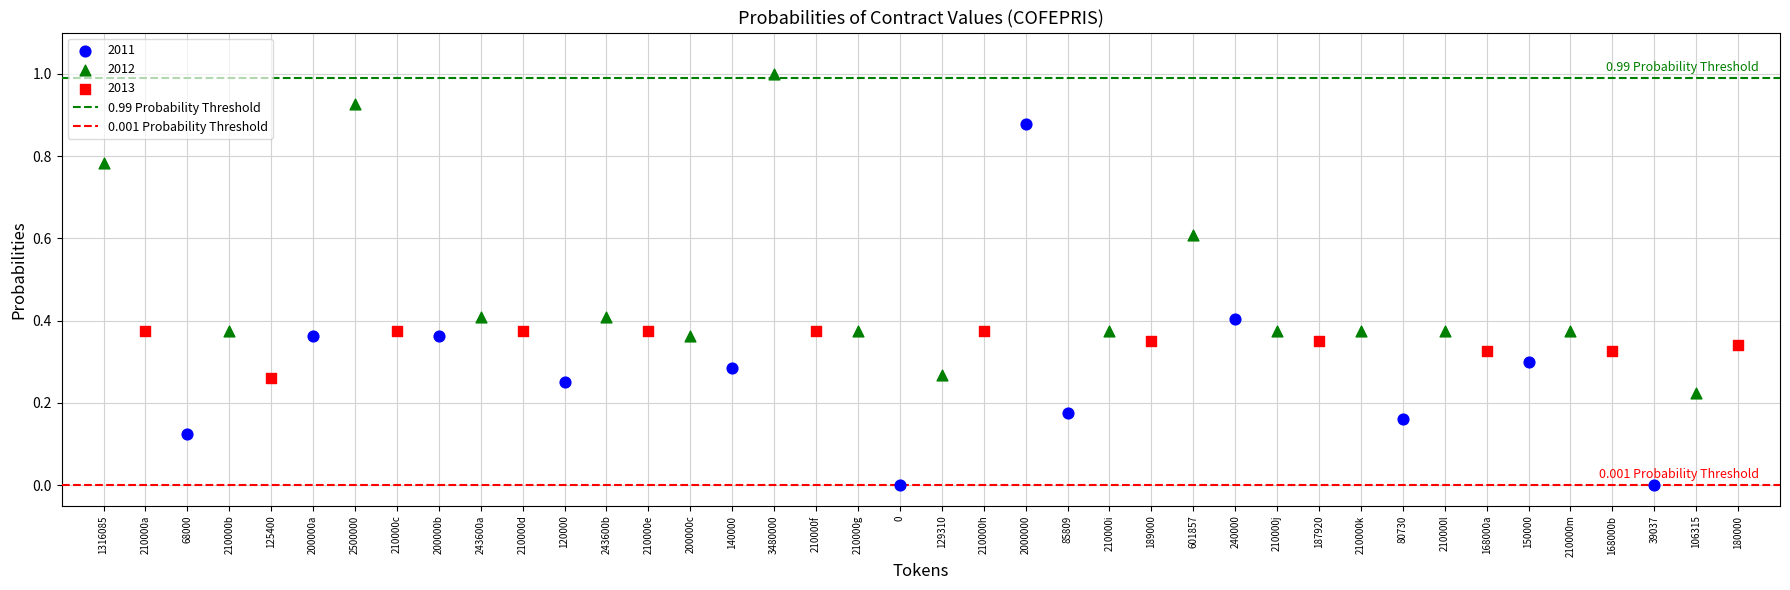

Which series contains the highest Y value?

2012